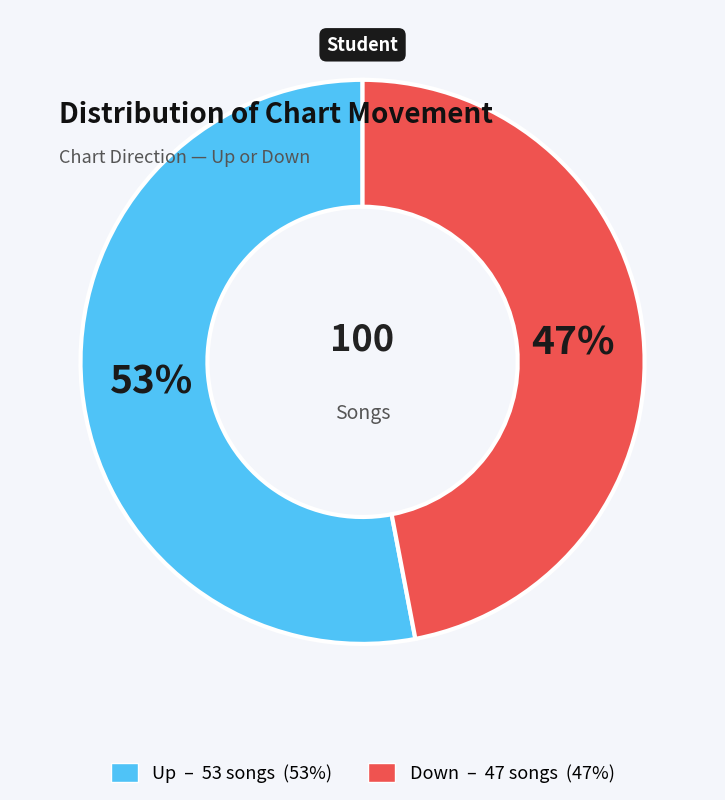

Is there a majority slice in this chart?

Yes